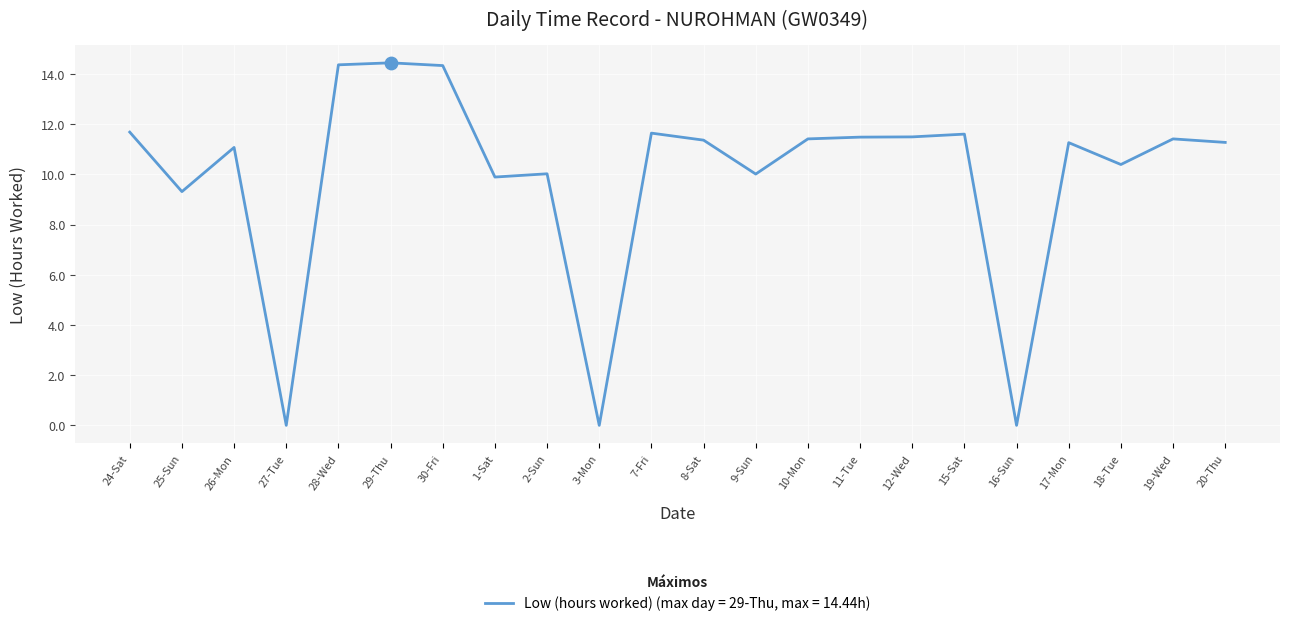

Between 27-Tue and 8-Sat, which is larger?

8-Sat